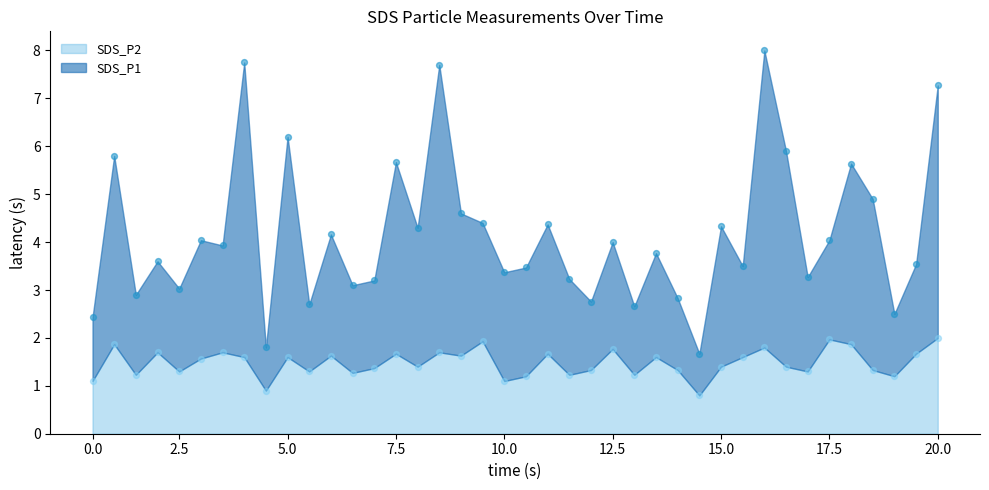

Which series has the largest Y range (max minus min)?

SDS_P1